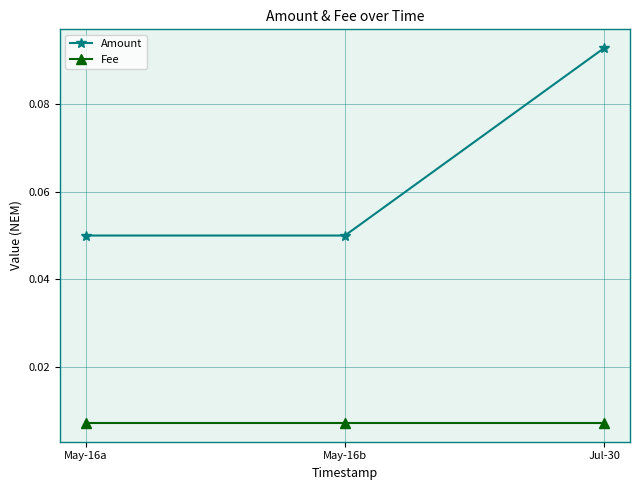

What is the label of the 3rd point from the left?

Jul-30